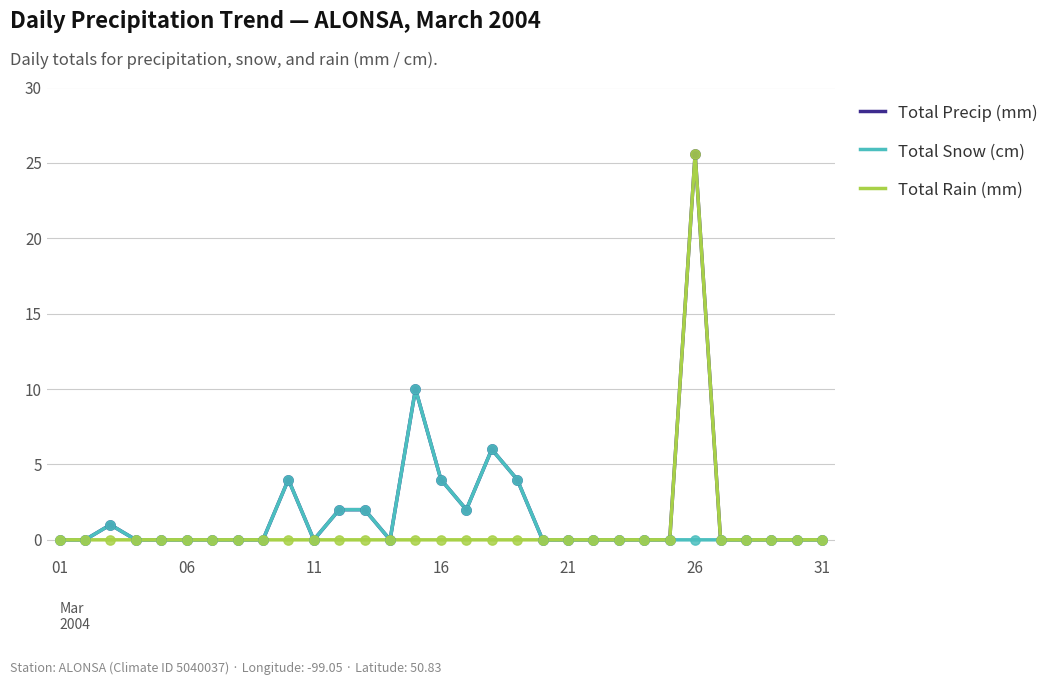

What are all the series names shown in the legend?

Total Precip (mm), Total Snow (cm), Total Rain (mm)